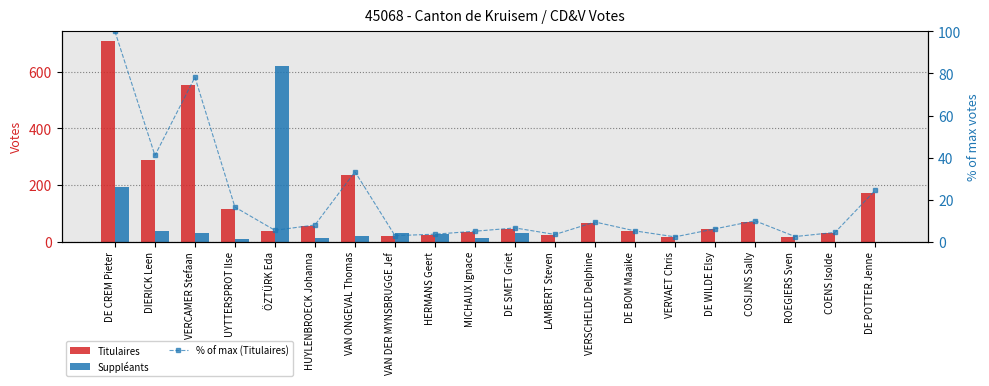

Where is Suppléants nearest to the value 310?

DE CREM Pieter